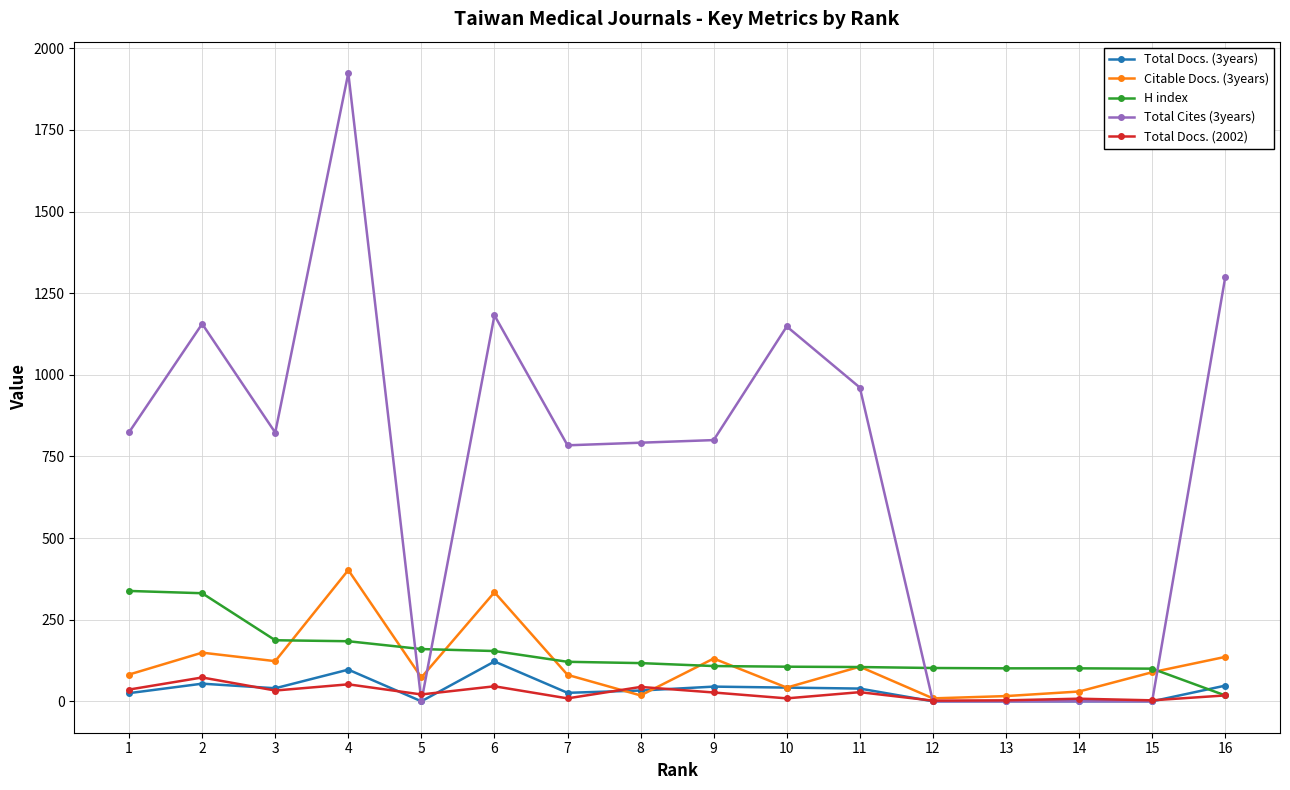

At which category is the sum across all series the highest?

4